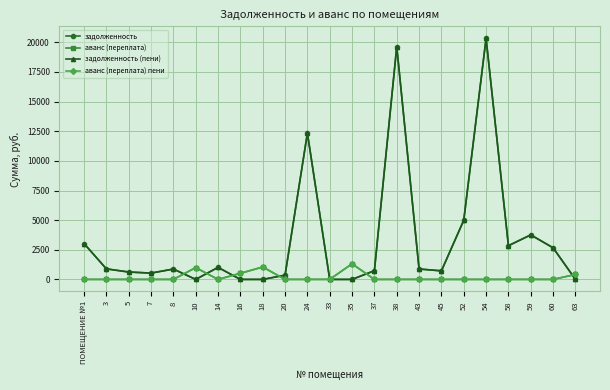

The аванс (переплата) пени series shows 580.2 at 14. True or false?

False